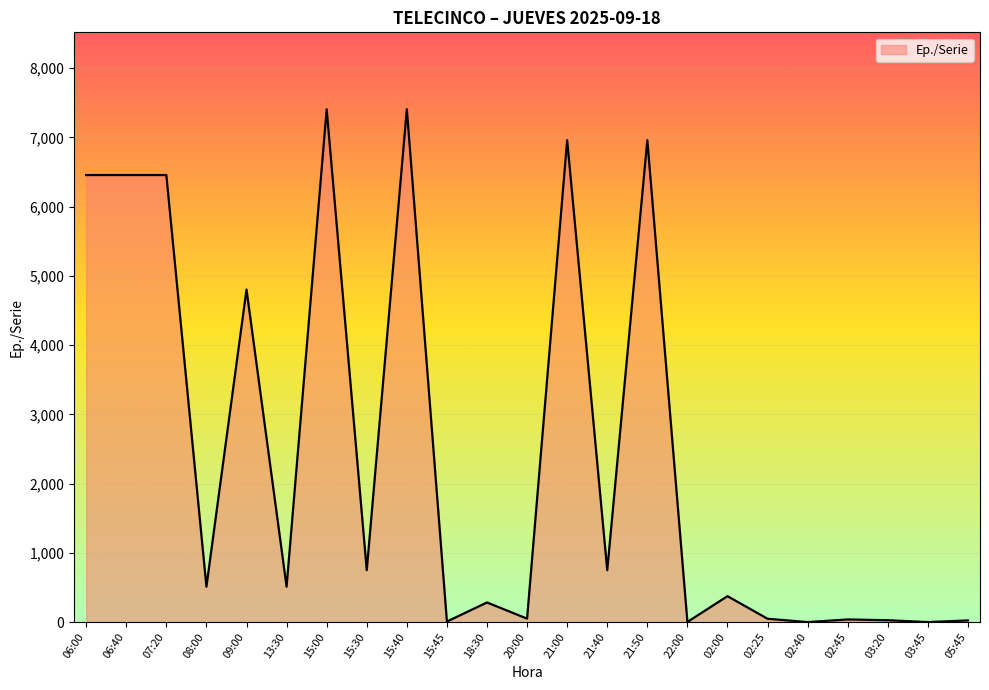

Approximately how many times larger is the value at 07:20 compared to 21:40?

8.6